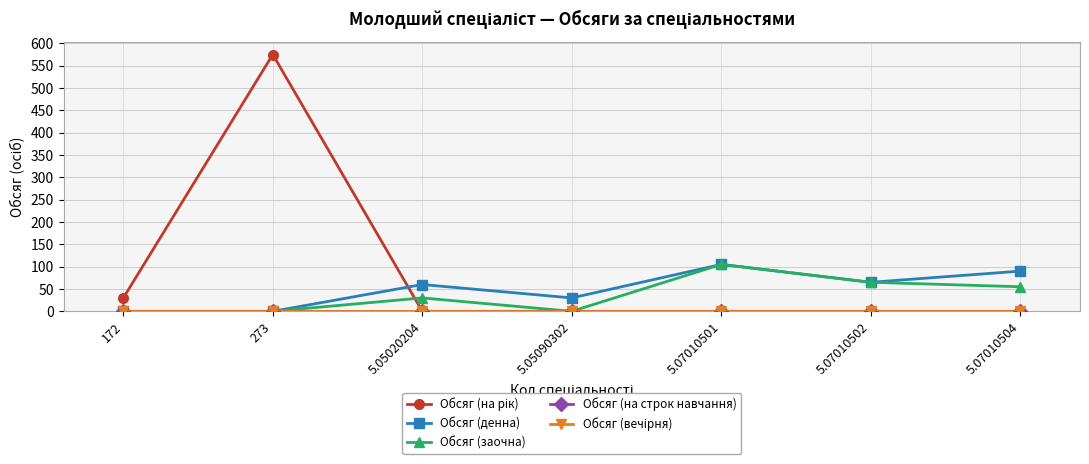

Does the chart have visible grid lines?

Yes